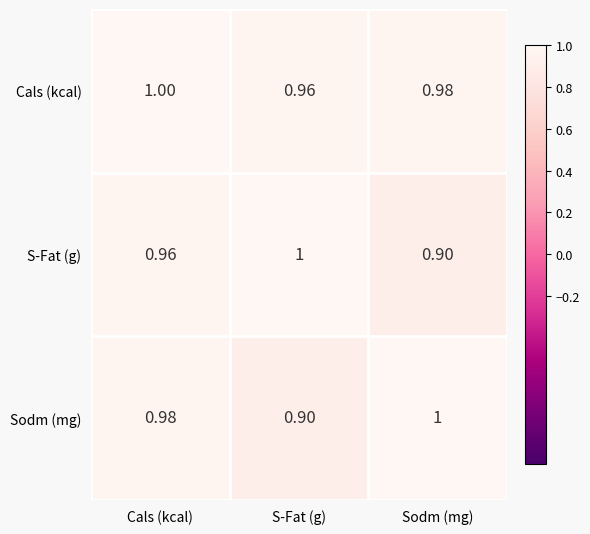

Rank the categories by Cals (kcal) value from highest to lowest.

Cals (kcal), Sodm (mg), S-Fat (g)